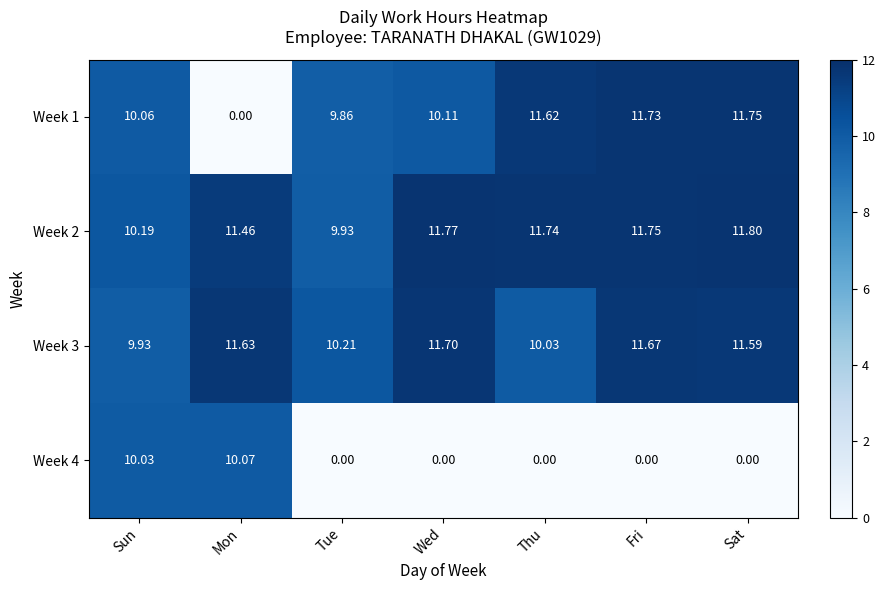

At which category does the chart reach its peak across all series?

Sat